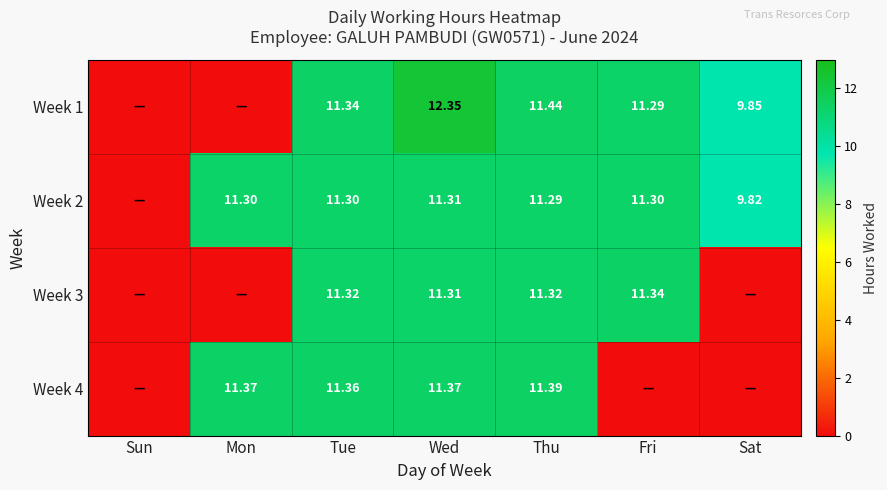

Is it true that Week 3 equals 5.7 at Mon?

False